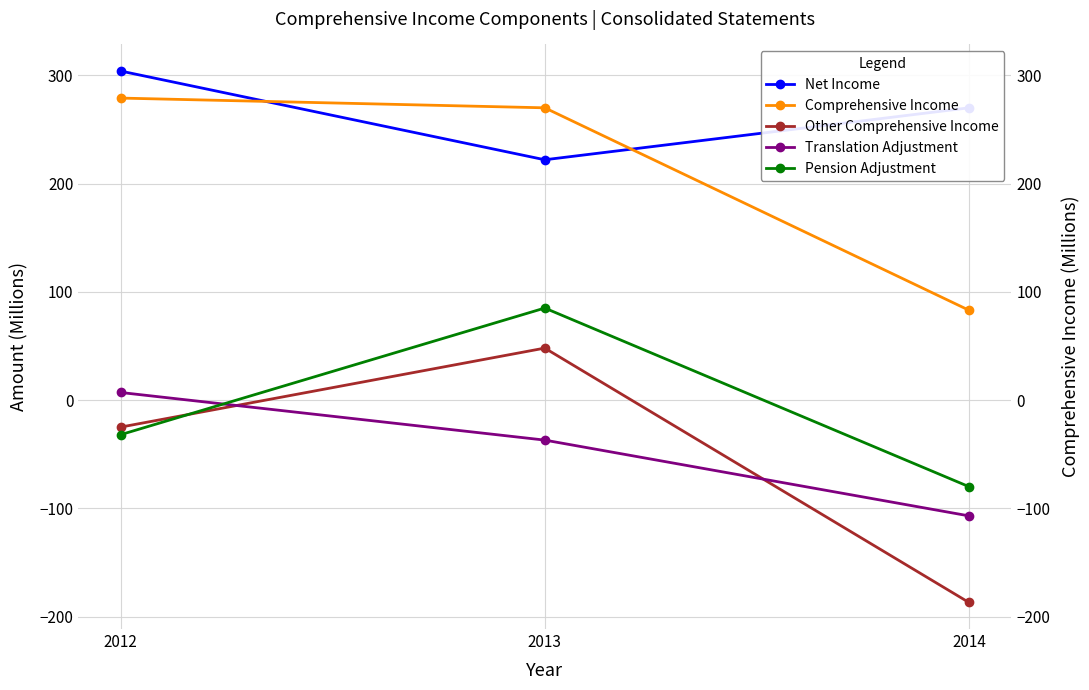

Is this an area chart (filled region under the line)?

No